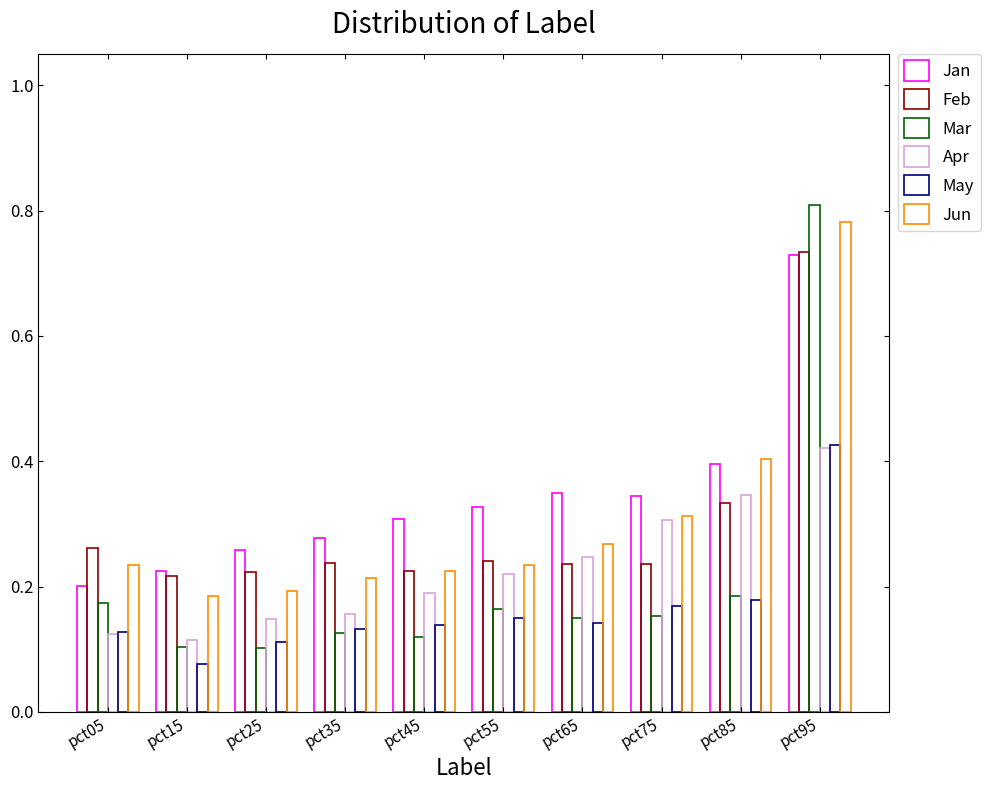

List the series in order of their peak value, lowest first.

Apr, May, Jan, Feb, Jun, Mar